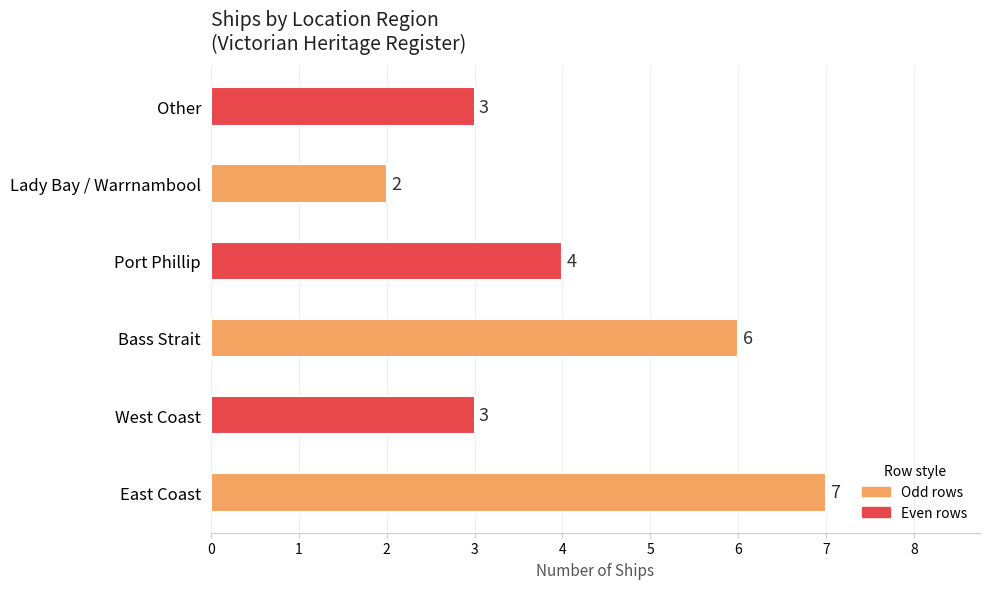

Does the chart contain any negative values?

No